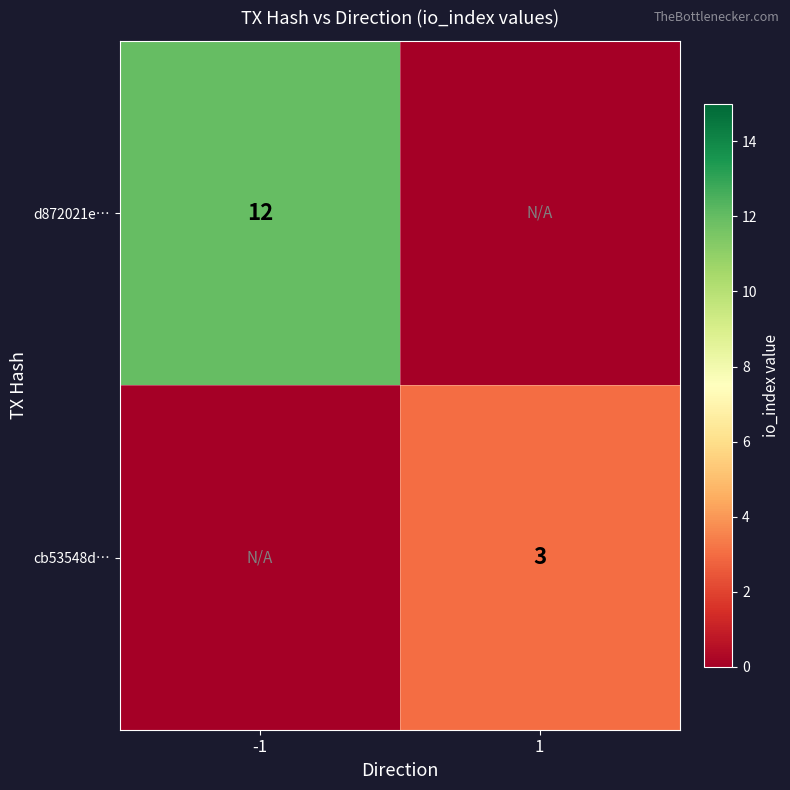

How many series are shown in this chart?

2